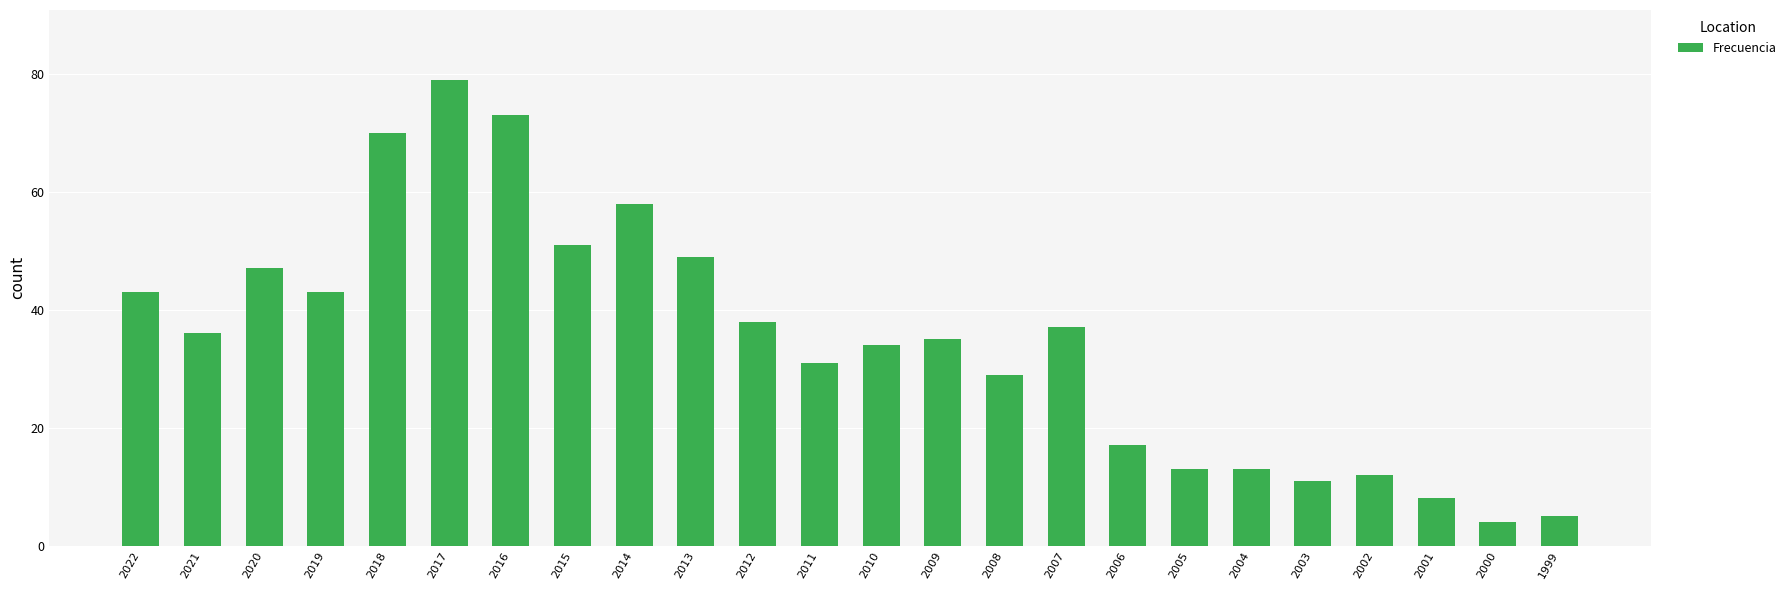

What is the sum of all values?

836